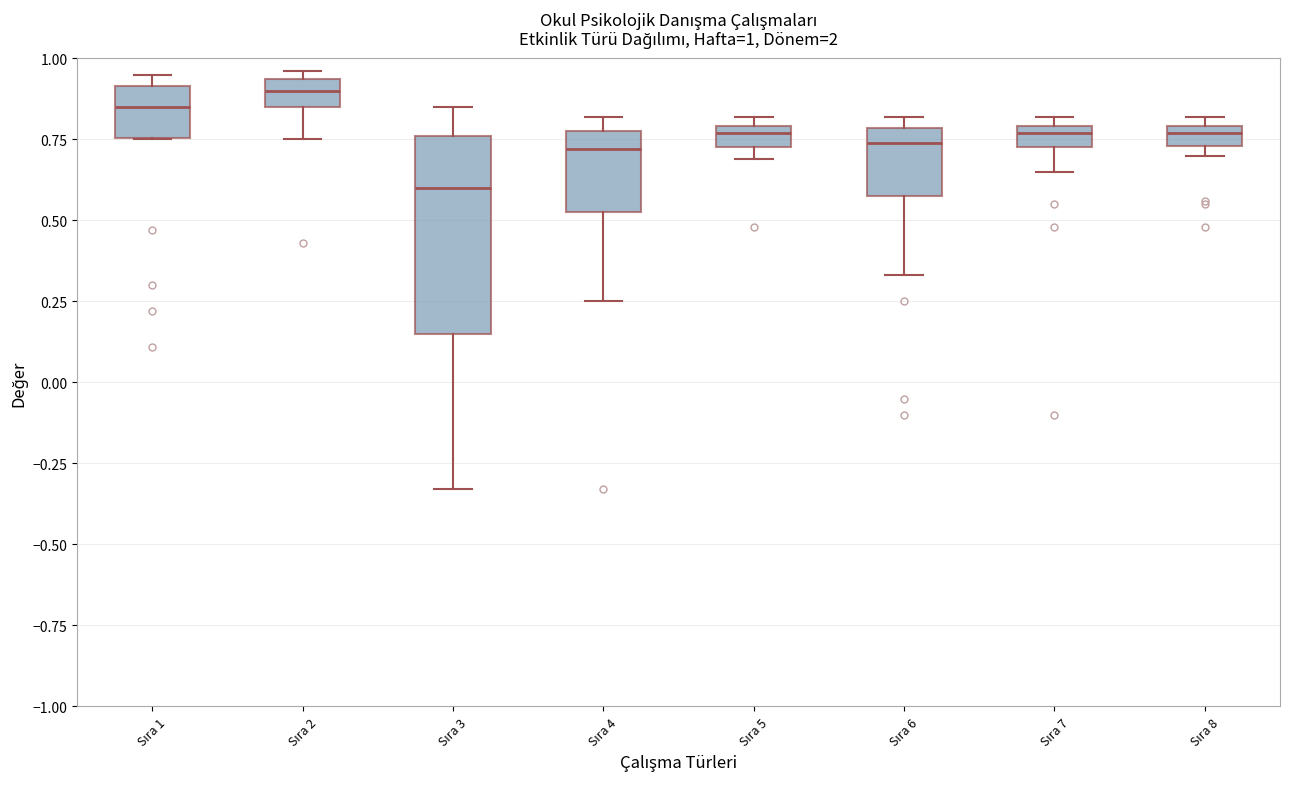

Which box is the tallest, from its lower edge to its upper edge?

Sıra 3